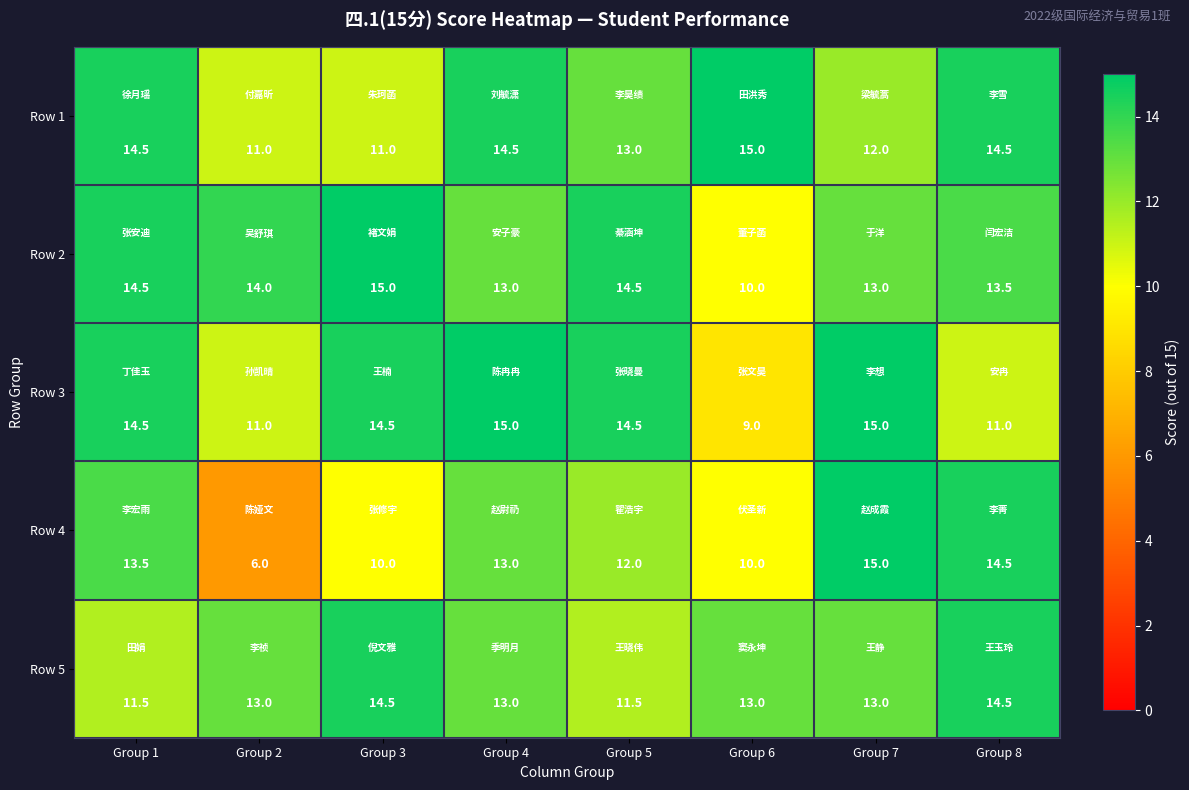

At which label does Row 2 reach its minimum?

Group 6